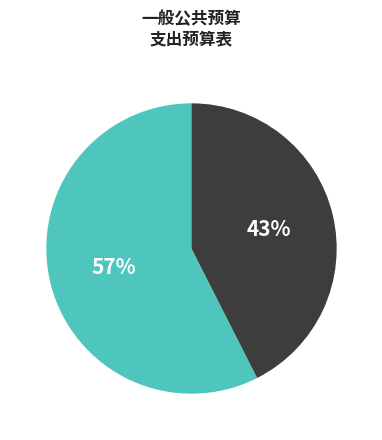

Is there a majority slice in this chart?

Yes